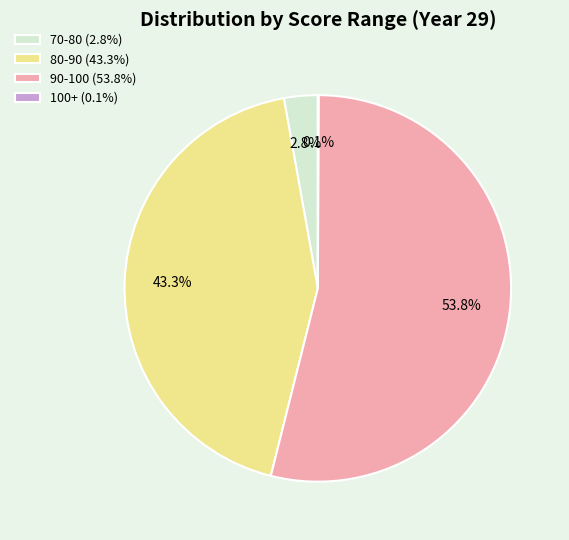

Which category has the biggest portion of the pie?

90-100